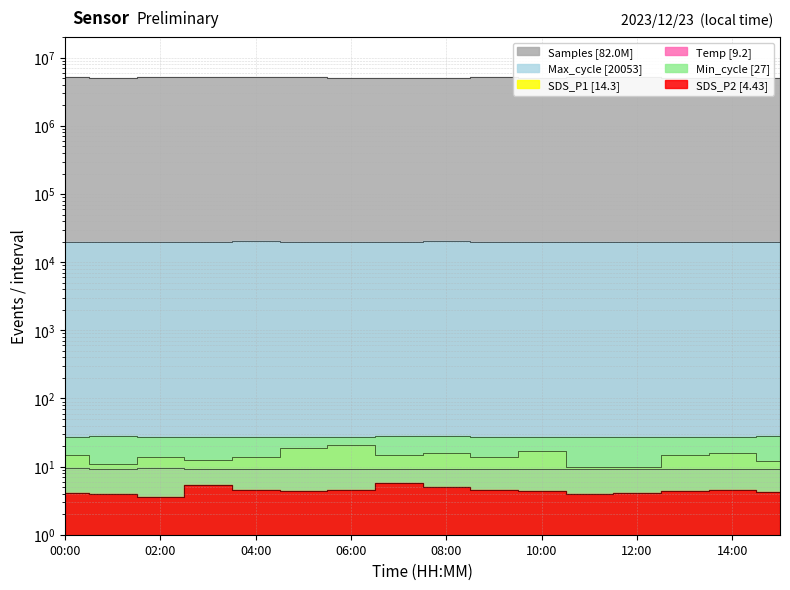

What is the sum of the Min_cycle values at 06:00 and 11:00?

54.0